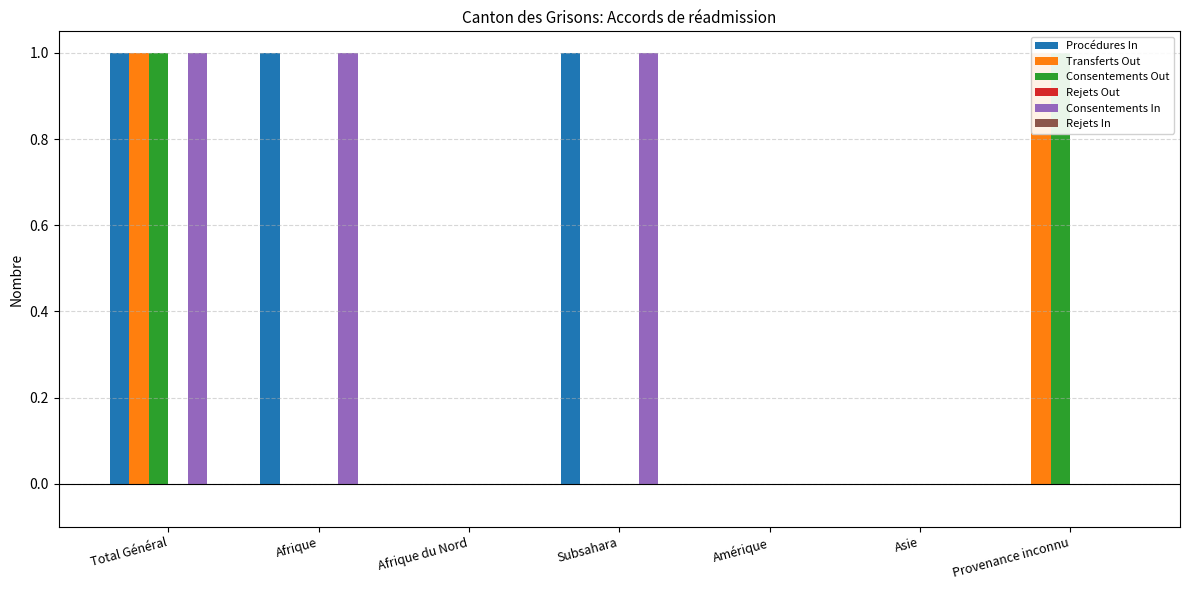

Reading left to right, list all the values displayed in this chart.

Procédures In: Total Général=1	Afrique=1	Afrique du Nord=0	Subsahara=1	Amérique=0	Asie=0	Provenance inconnu=0
Transferts Out: Total Général=1	Afrique=0	Afrique du Nord=0	Subsahara=0	Amérique=0	Asie=0	Provenance inconnu=1
Consentements Out: Total Général=1	Afrique=0	Afrique du Nord=0	Subsahara=0	Amérique=0	Asie=0	Provenance inconnu=1
Rejets Out: Total Général=0	Afrique=0	Afrique du Nord=0	Subsahara=0	Amérique=0	Asie=0	Provenance inconnu=0
Consentements In: Total Général=1	Afrique=1	Afrique du Nord=0	Subsahara=1	Amérique=0	Asie=0	Provenance inconnu=0
Rejets In: Total Général=0	Afrique=0	Afrique du Nord=0	Subsahara=0	Amérique=0	Asie=0	Provenance inconnu=0